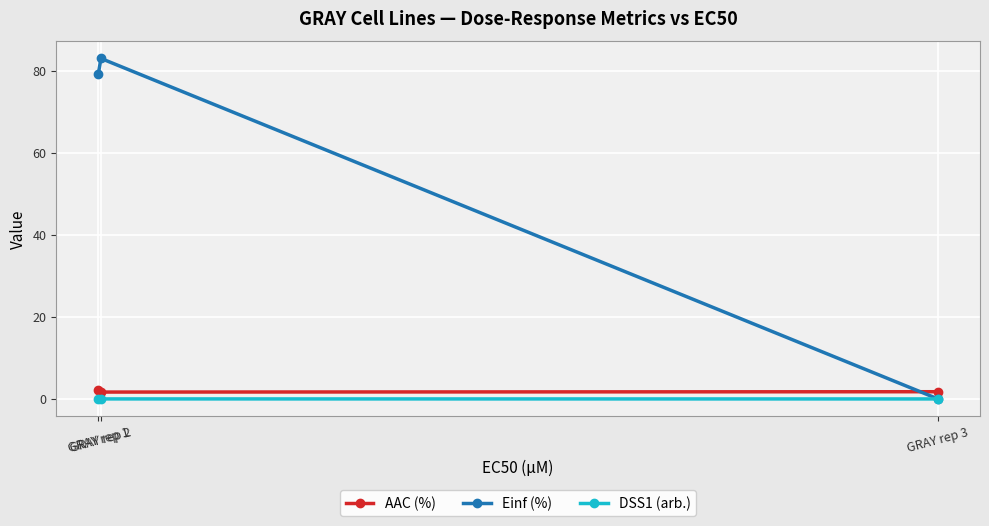

Does the chart have visible grid lines?

Yes